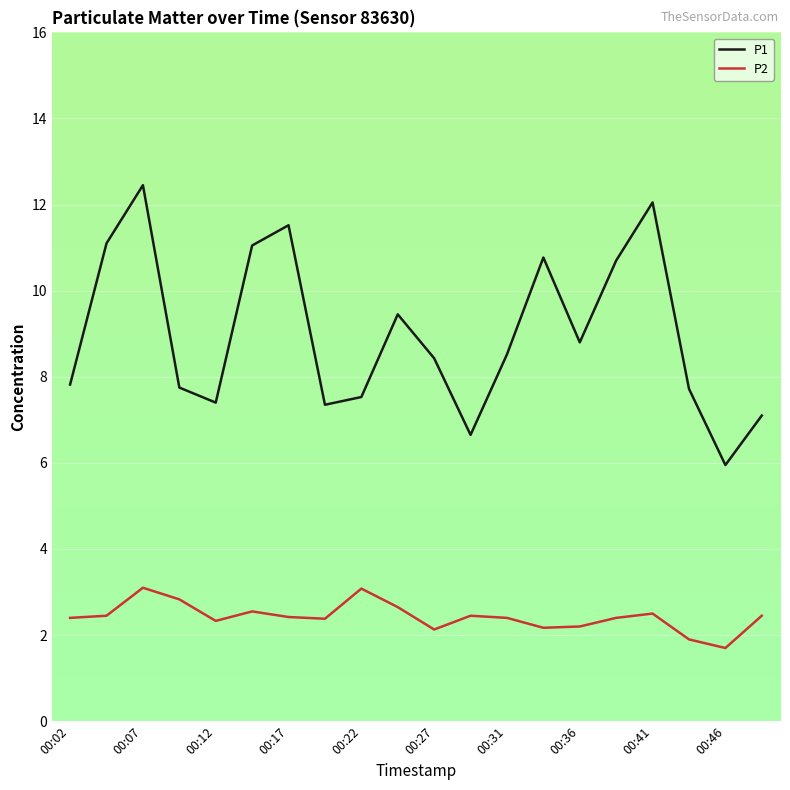

What is the minimum value shown in the chart?

1.7